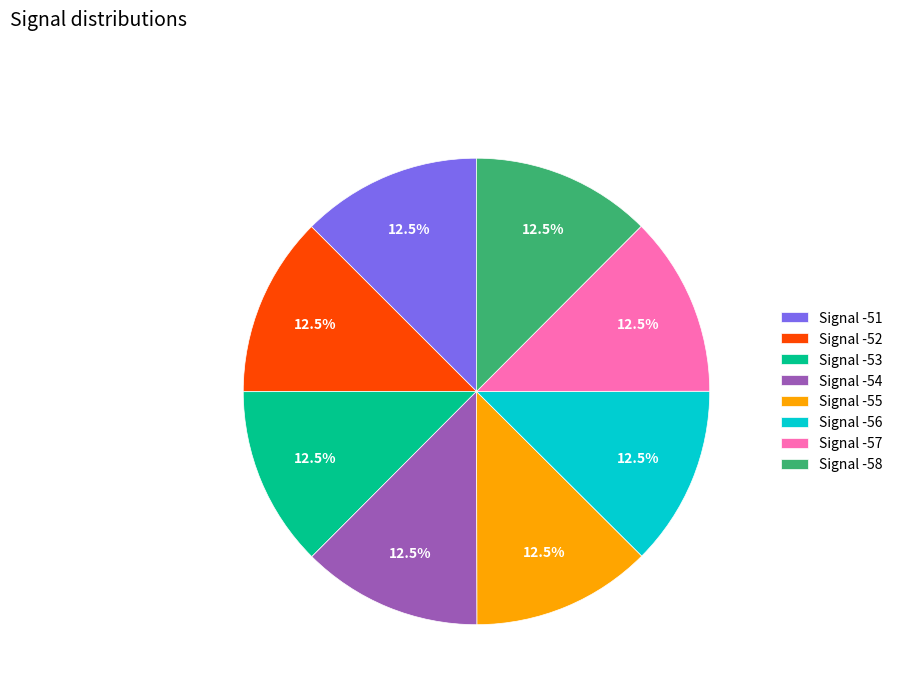

Approximately how many times larger is the value at Signal -51 compared to Signal -58?

1.0